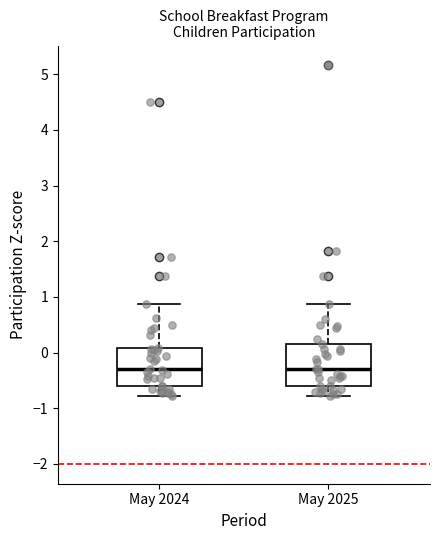

Reading left to right, read every box against the y-axis: the position of its median line, the range the box covers, and the ends of its whiskers. The values are not printed on the chart, so give them approximately, as read against the axis.

May 2024: median -0.3, box -0.6 to 0.1, whiskers -0.8 to 0.9
May 2025: median -0.3, box -0.6 to 0.2, whiskers -0.8 to 0.9